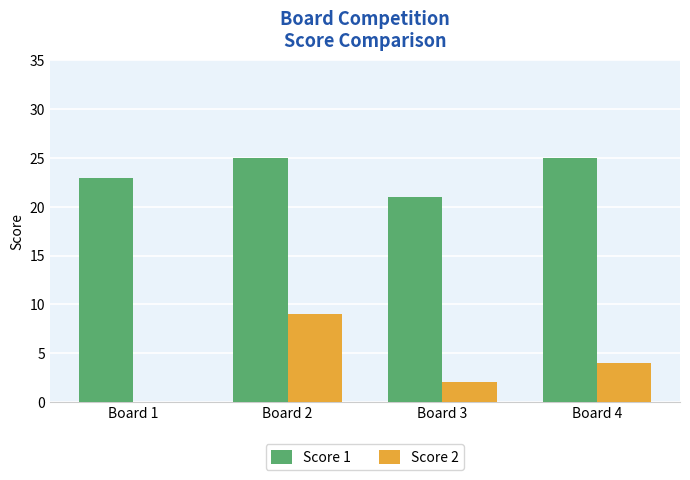

Reading left to right, extract all data points from this chart.

Score 1: 23	25	21	25
Score 2: 0	9	2	4